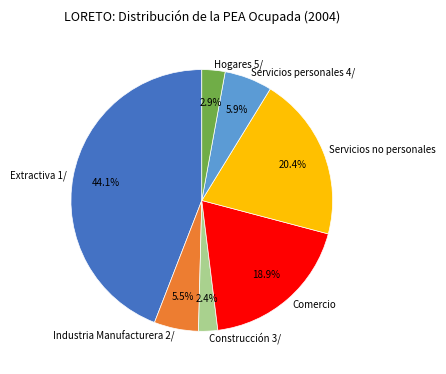

Does Construcción 3/ account for over 50% of the chart?

No